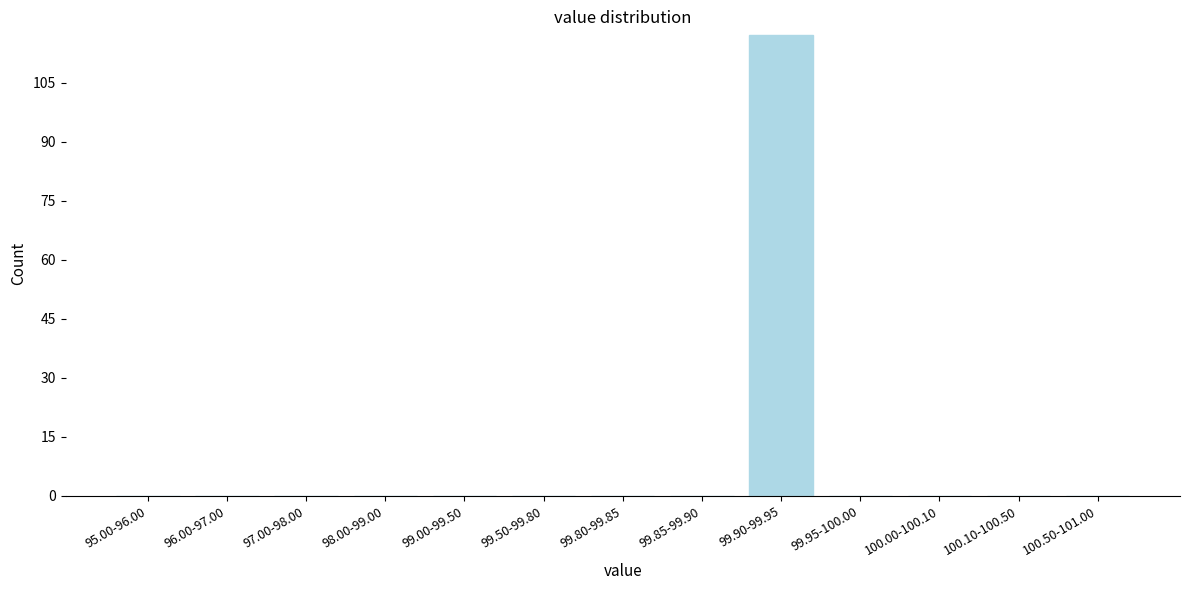

Reading left to right, transcribe all the data shown in this chart.

95.00-96.00=0	96.00-97.00=0	97.00-98.00=0	98.00-99.00=0	99.00-99.50=0	99.50-99.80=0	99.80-99.85=0	99.85-99.90=0	99.90-99.95=117	99.95-100.00=0	100.00-100.10=0	100.10-100.50=0	100.50-101.00=0